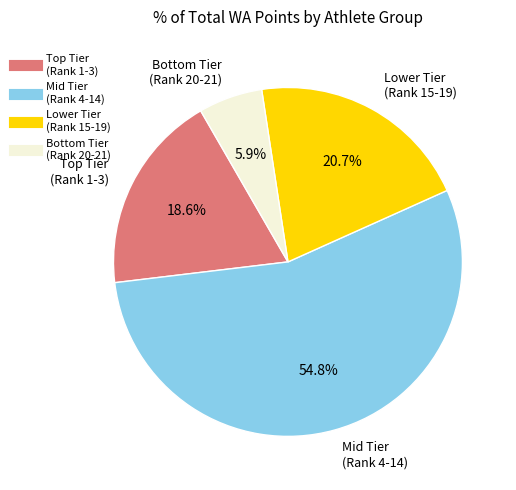

Does any single category account for the majority?

Yes